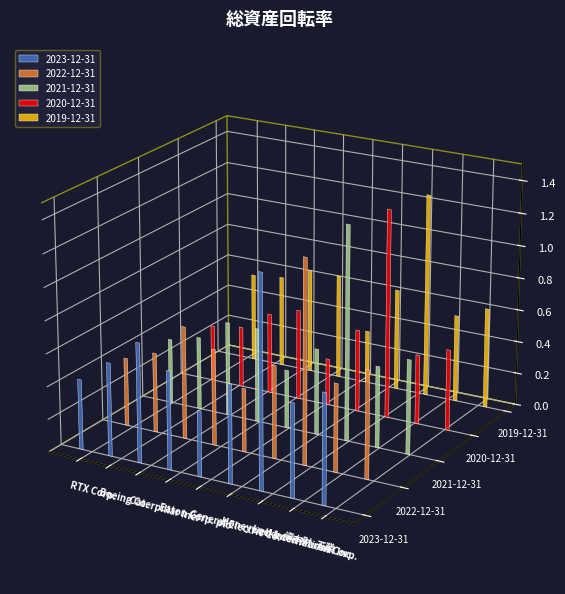

Reading left to right, what are all the values shown in this chart?

2023-12-31: RTX Corp.=0.4	Boeing Co.=0.6	Caterpillar Inc.=0.7	Eaton Corp. plc=0.6	General Electric Co.=0.4	Honeywell International Inc.=0.6	Lockheed Martin Corp.=1.3	資本財=0.6	工業=0.7
2022-12-31: RTX Corp.=0.4	Boeing Co.=0.5	Caterpillar Inc.=0.7	Eaton Corp. plc=0.6	General Electric Co.=0.4	Honeywell International Inc.=0.6	Lockheed Martin Corp.=1.2	資本財=0.5	工業=0.7
2021-12-31: RTX Corp.=0.4	Boeing Co.=0.5	Caterpillar Inc.=0.6	Eaton Corp. plc=0.6	General Electric Co.=0.4	Honeywell International Inc.=0.5	Lockheed Martin Corp.=1.3	資本財=0.5	工業=0.6
2020-12-31: RTX Corp.=0.3	Boeing Co.=0.4	Caterpillar Inc.=0.5	Eaton Corp. plc=0.6	General Electric Co.=0.3	Honeywell International Inc.=0.5	Lockheed Martin Corp.=1.3	資本財=0.4	工業=0.5
2019-12-31: RTX Corp.=0.6	Boeing Co.=0.6	Caterpillar Inc.=0.7	Eaton Corp. plc=0.7	General Electric Co.=0.3	Honeywell International Inc.=0.6	Lockheed Martin Corp.=1.3	資本財=0.5	工業=0.6